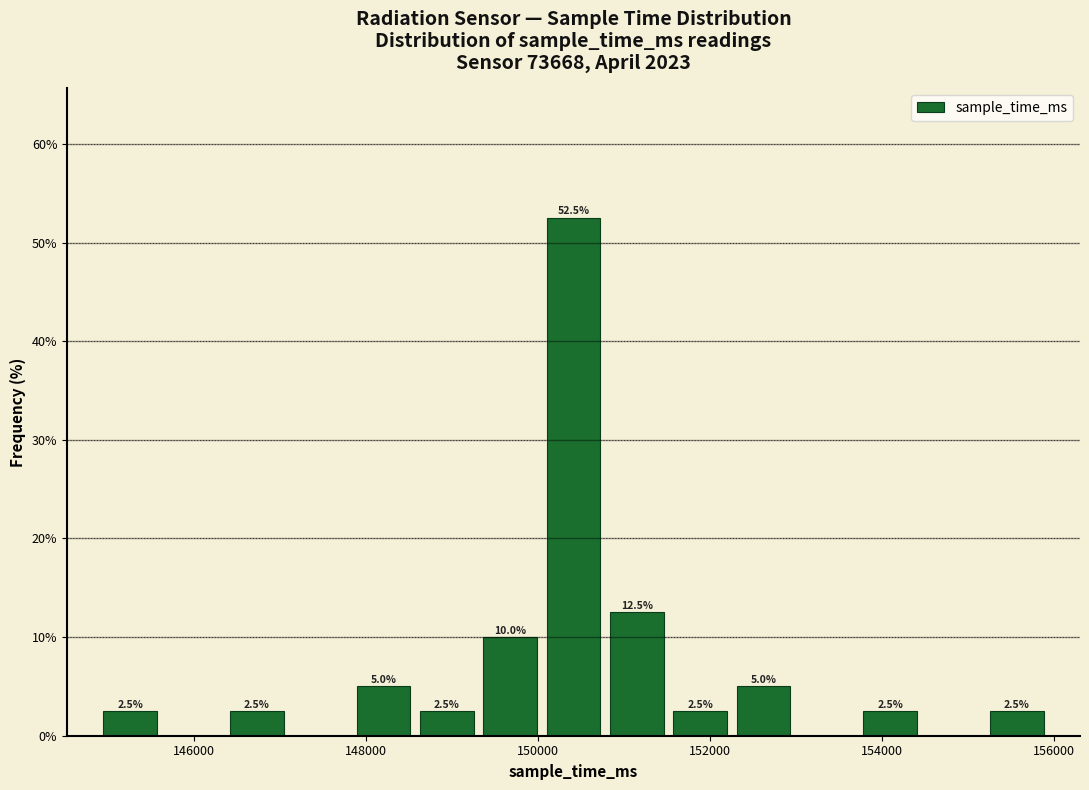

Read against the x-axis, roughly where is the centre of the tallest bar?

150400